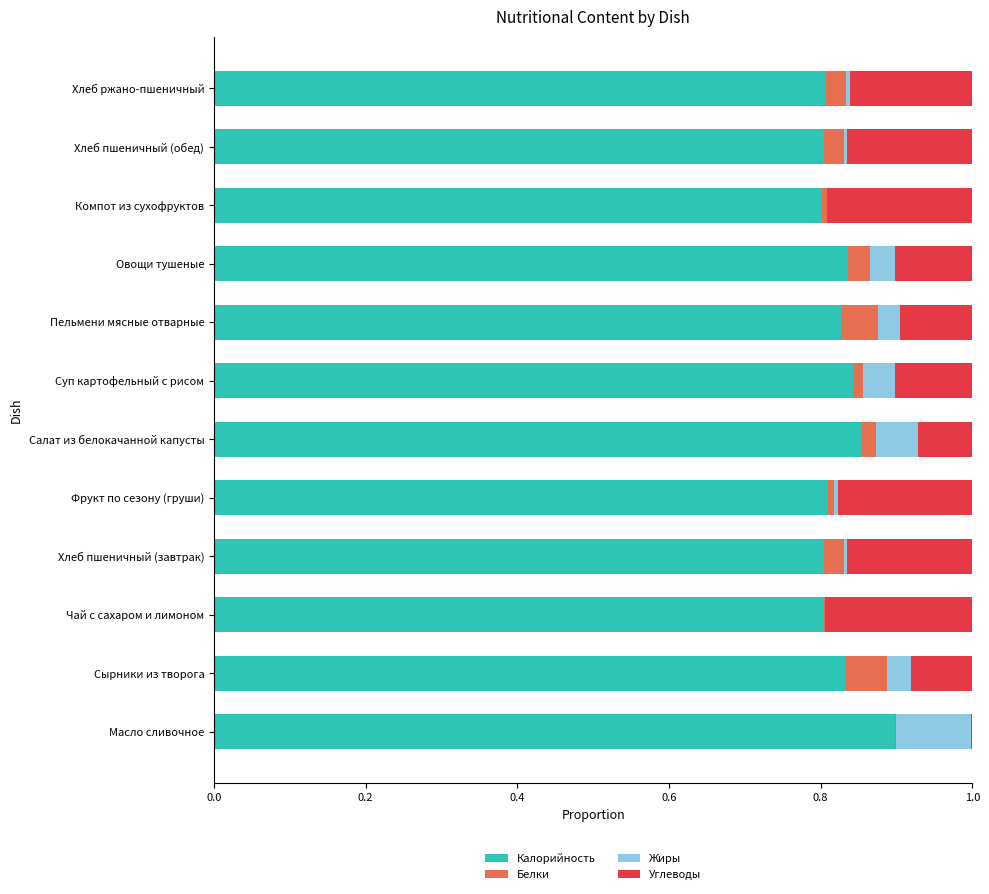

The Калорийность series shows 0.8 at Компот из сухофруктов. True or false?

True